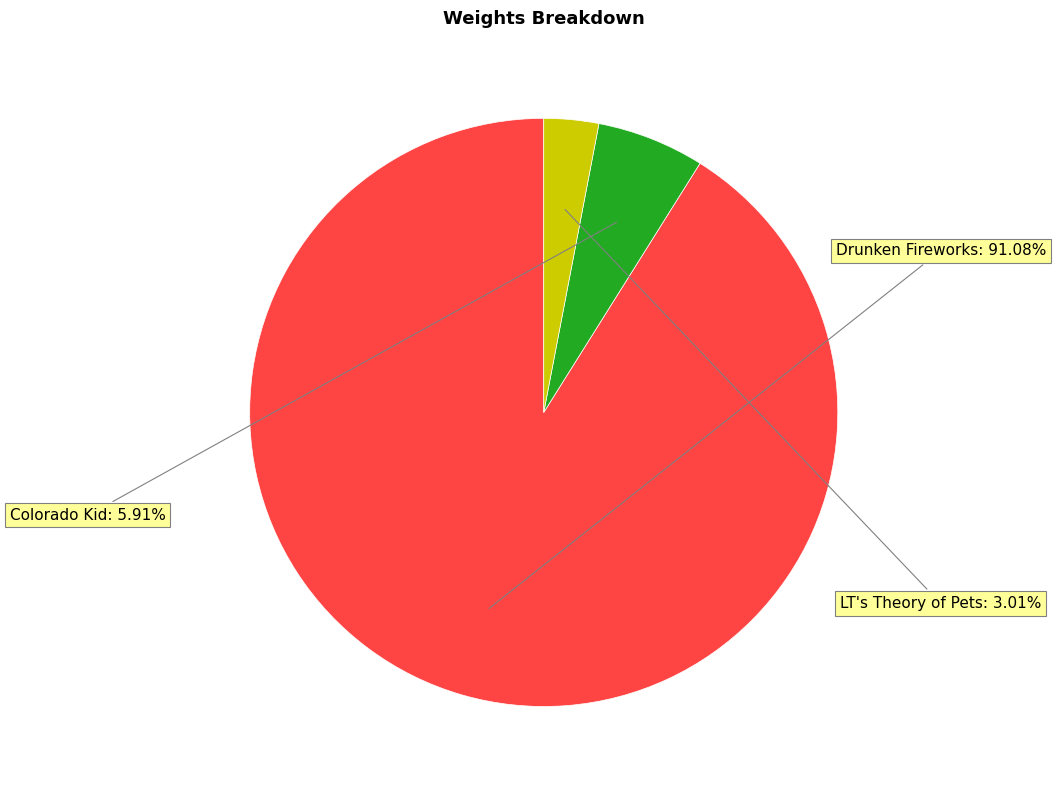

Is there a majority slice in this chart?

Yes